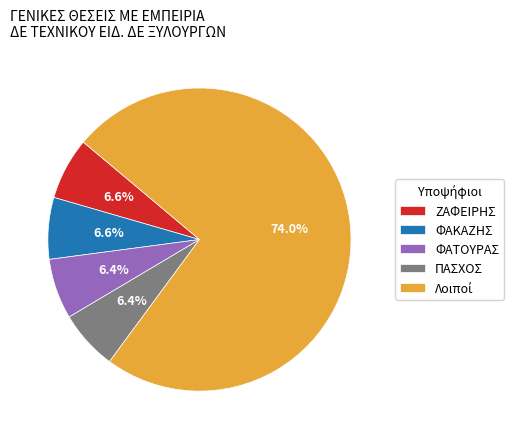

Do ΠΑΣΧΟΣ and ΦΑΚΑΖΗΣ together represent more than half of the pie?

No